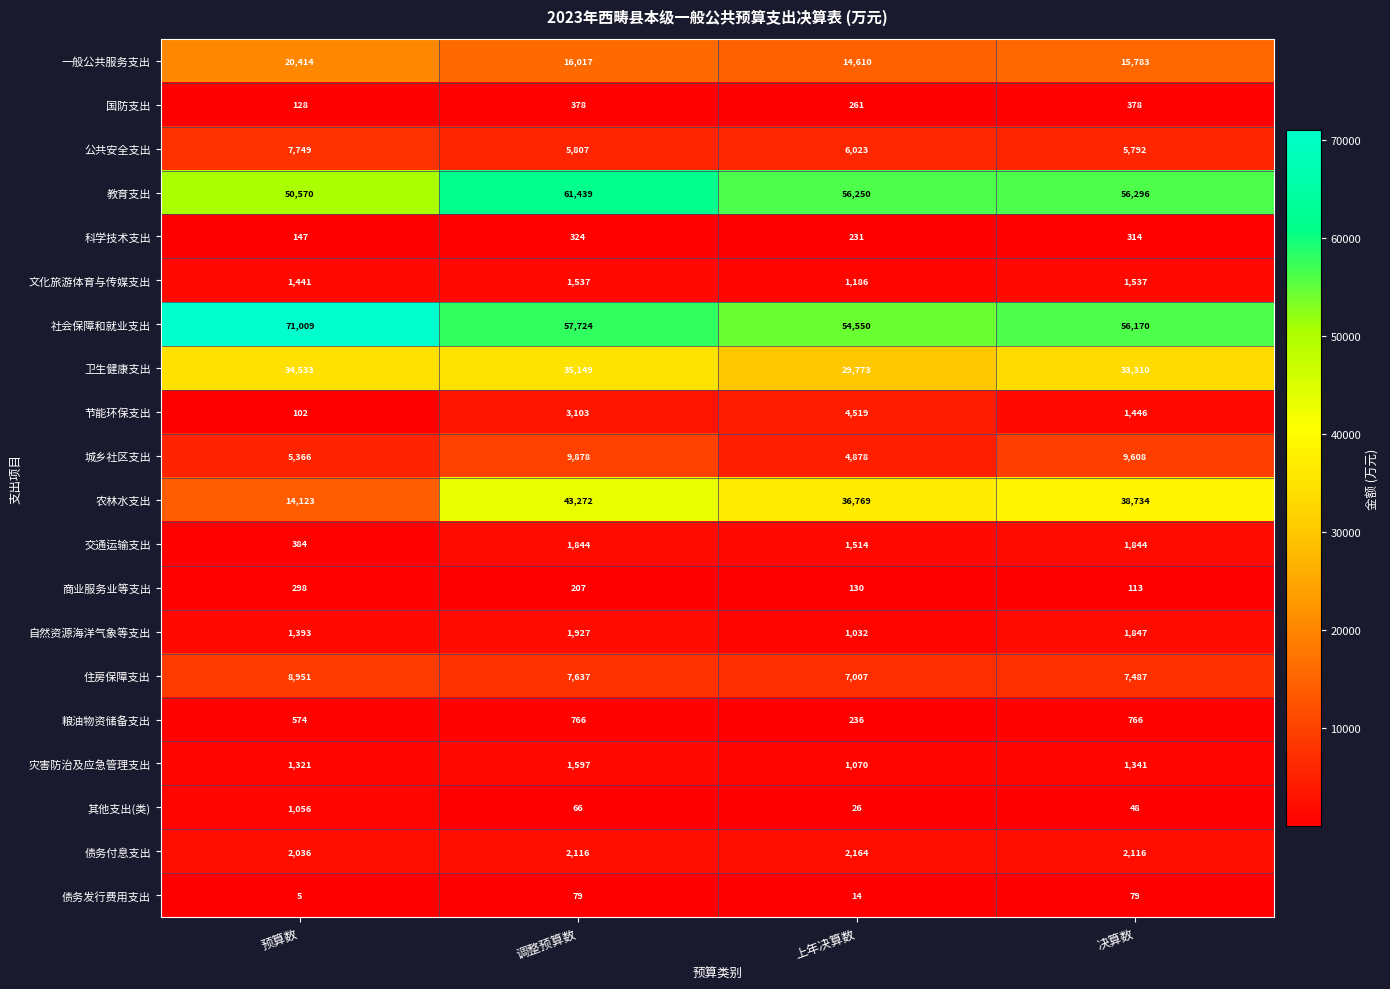

True or false: 节能环保支出 has a value of 3103 at 调整预算数.

True